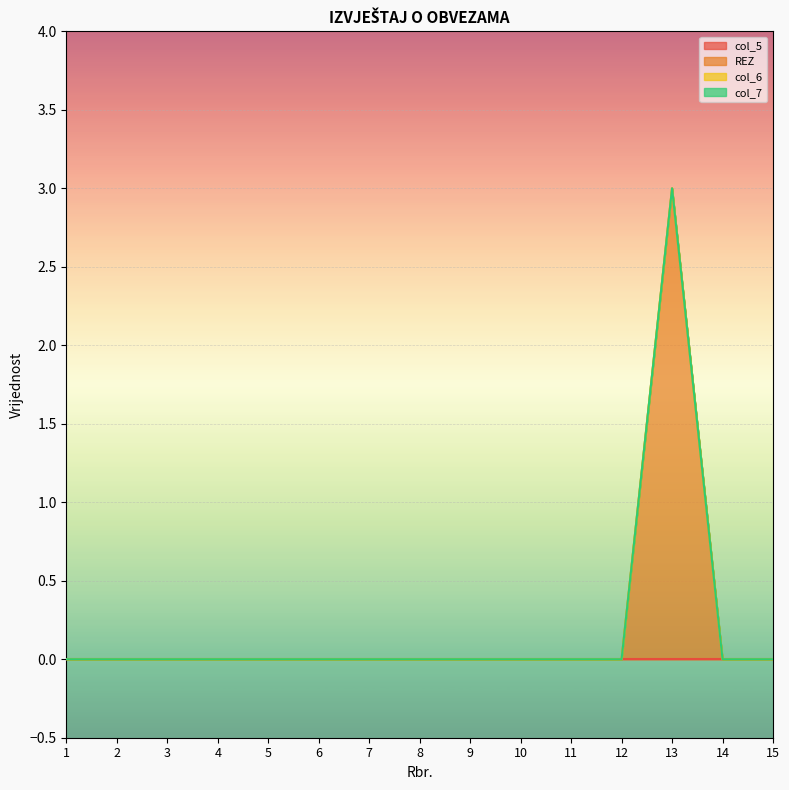

Where is col_6 nearest to the value 0?

1